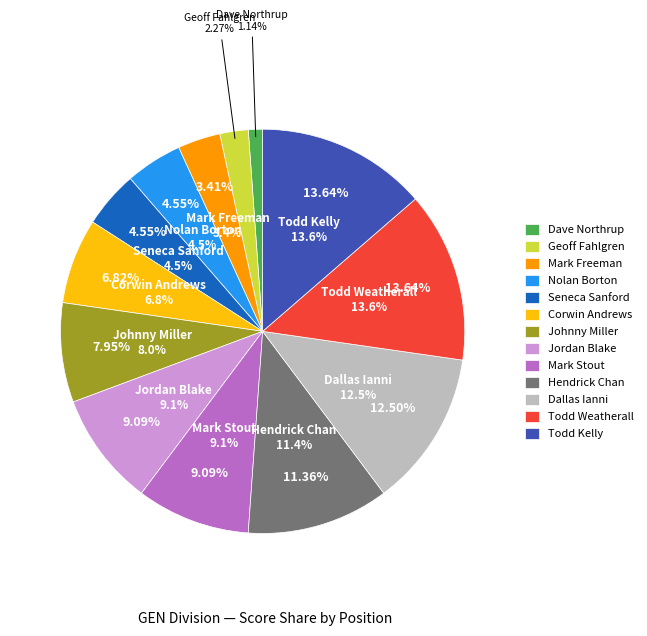

How many slices are in this pie chart?

13